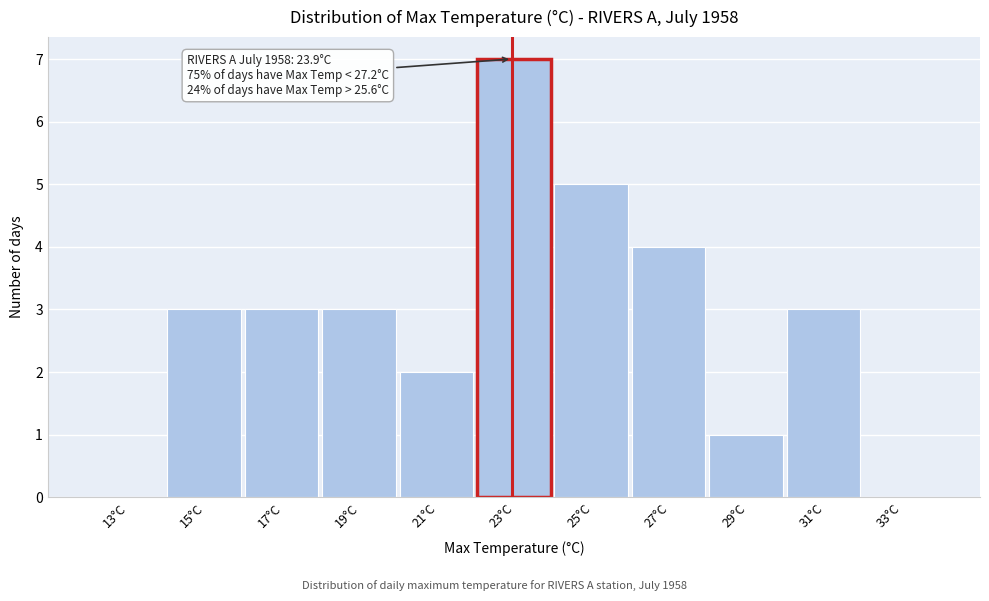

Reading right to left, transcribe all the data shown in this chart.

33°C=0	31°C=3	29°C=1	27°C=4	25°C=5	23°C=7	21°C=2	19°C=3	17°C=3	15°C=3	13°C=0